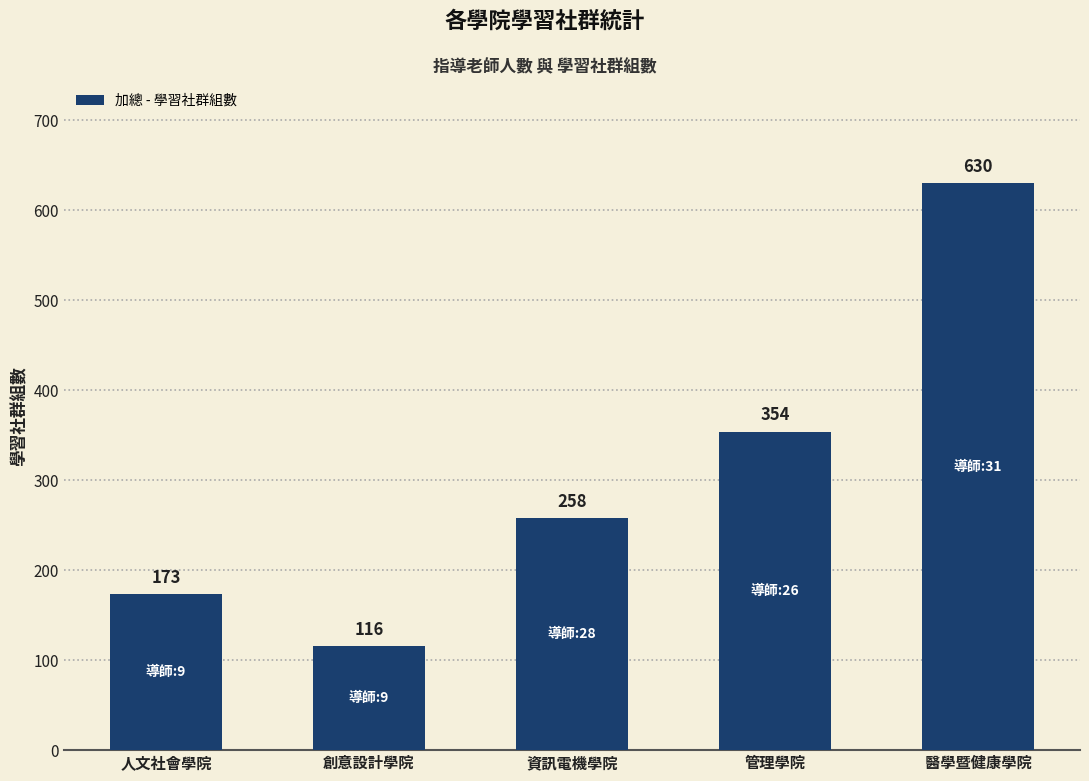

What is the label of the 1st bar from the left?

人文社會學院